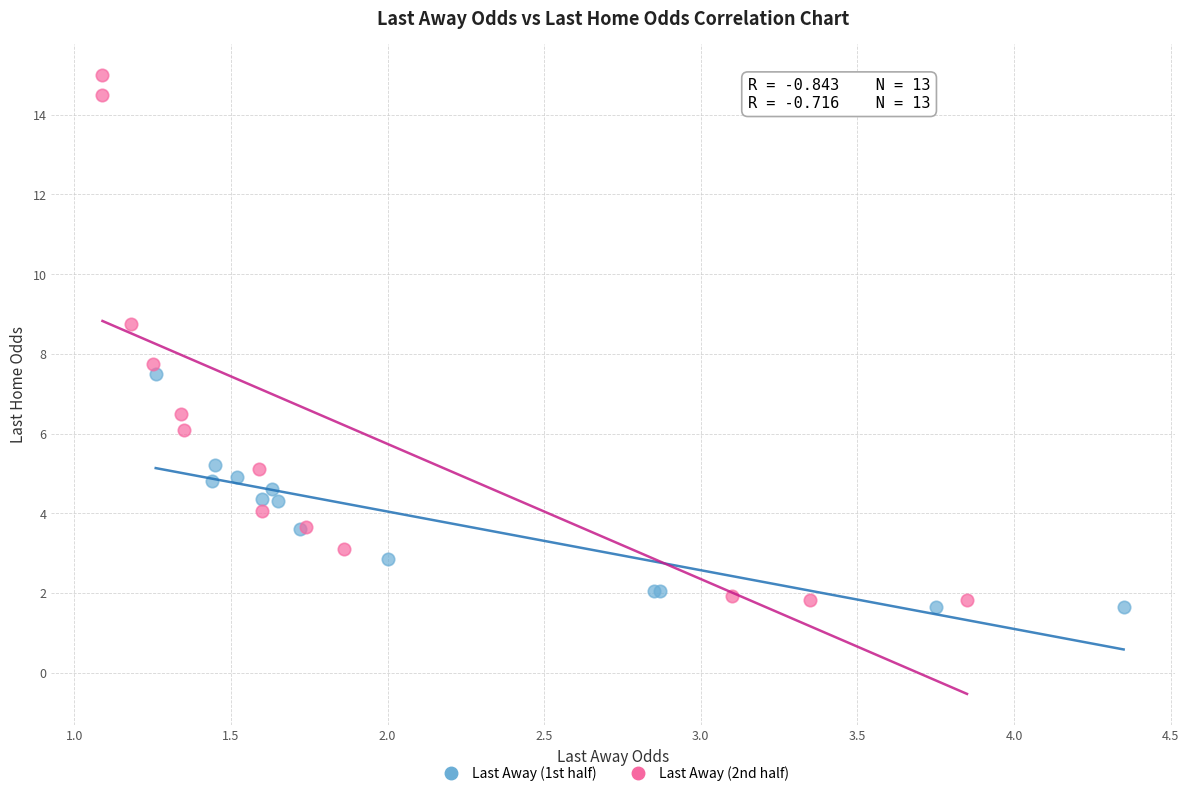

Which series has the largest Y range (max minus min)?

Last Away (2nd half)